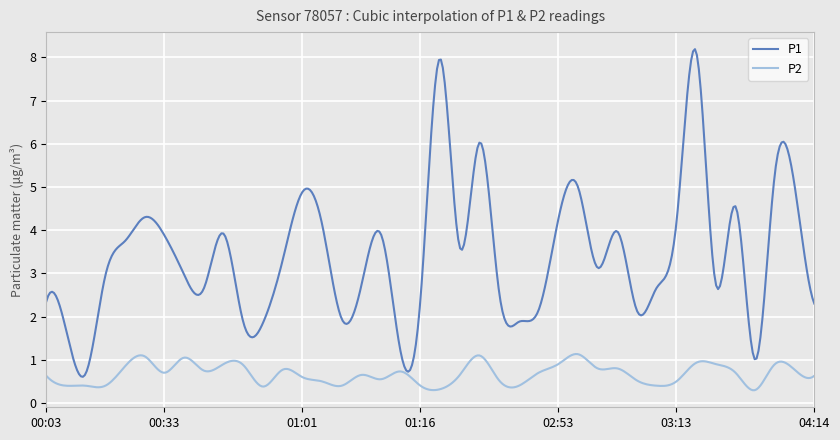

What is the minimum value for P1?

0.6